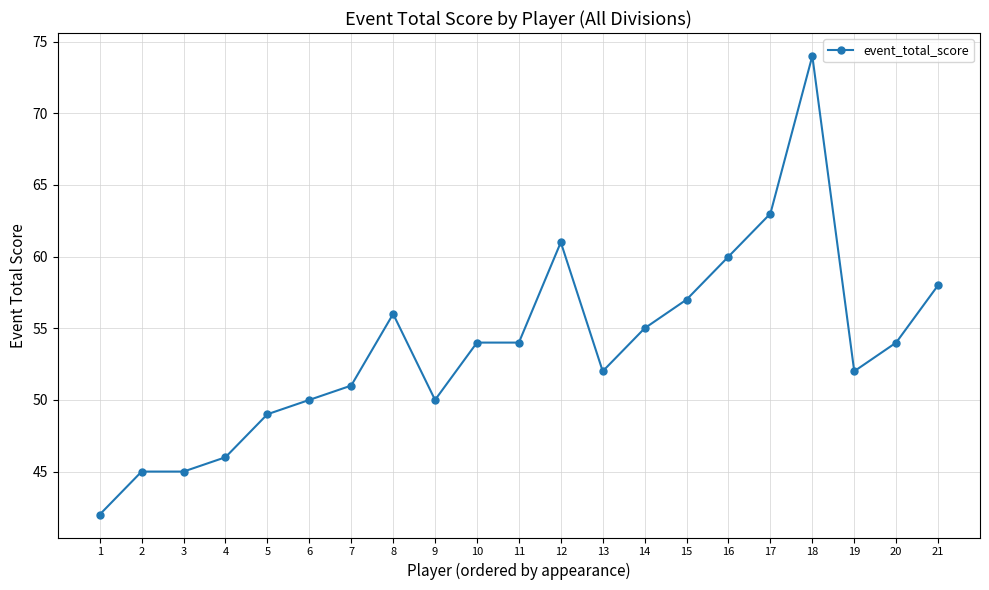

Reading right to left, extract all data points from this chart.

21=58	20=54	19=52	18=74	17=63	16=60	15=57	14=55	13=52	12=61	11=54	10=54	9=50	8=56	7=51	6=50	5=49	4=46	3=45	2=45	1=42